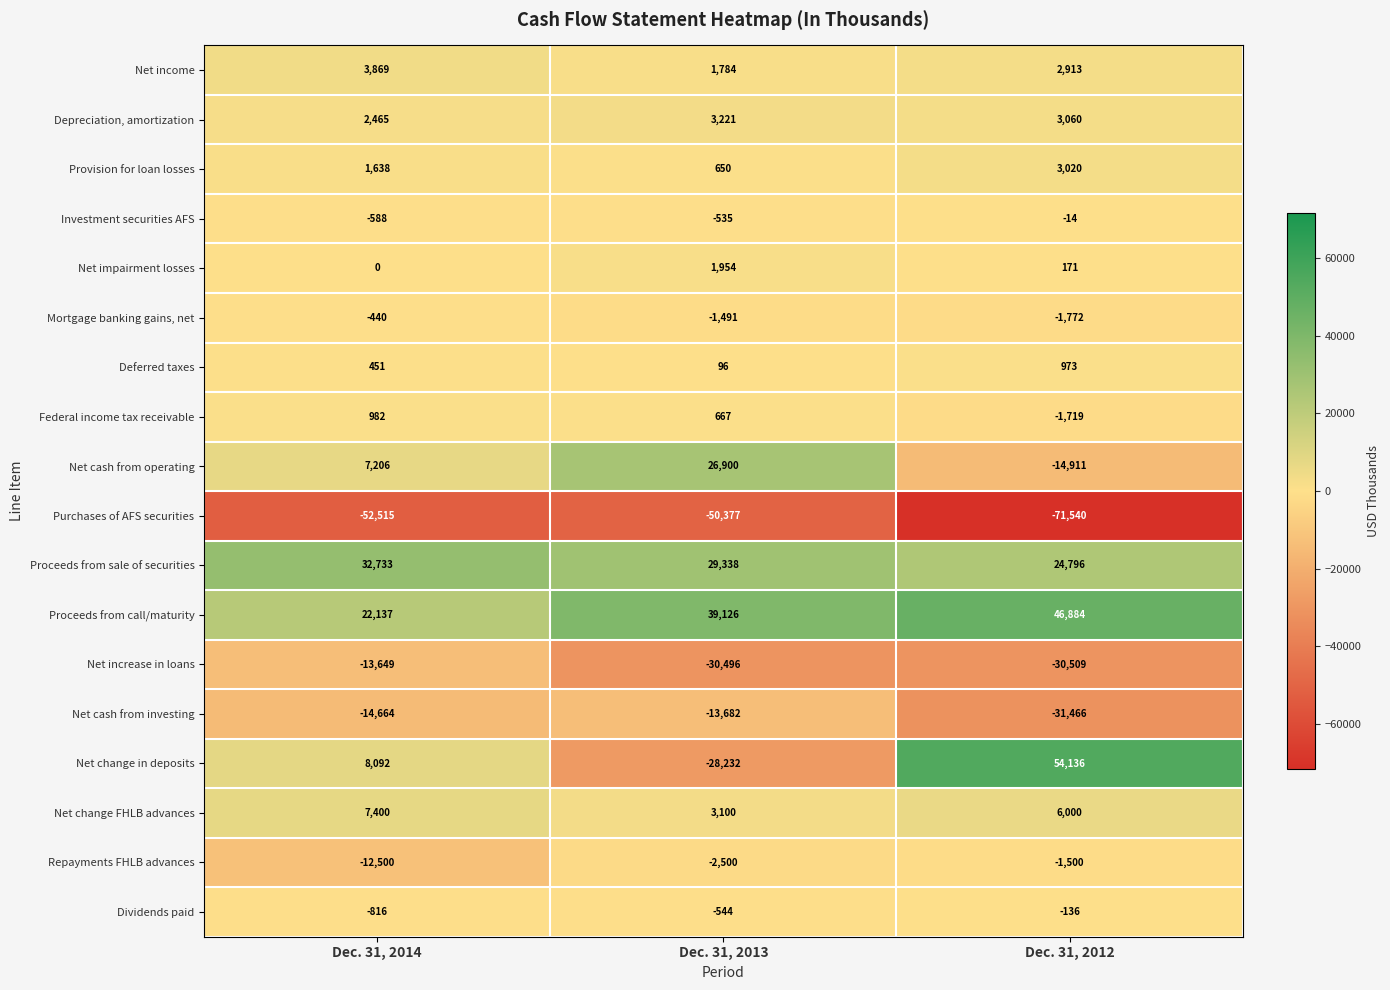

Which series has the largest range (max minus min)?

Net change in deposits